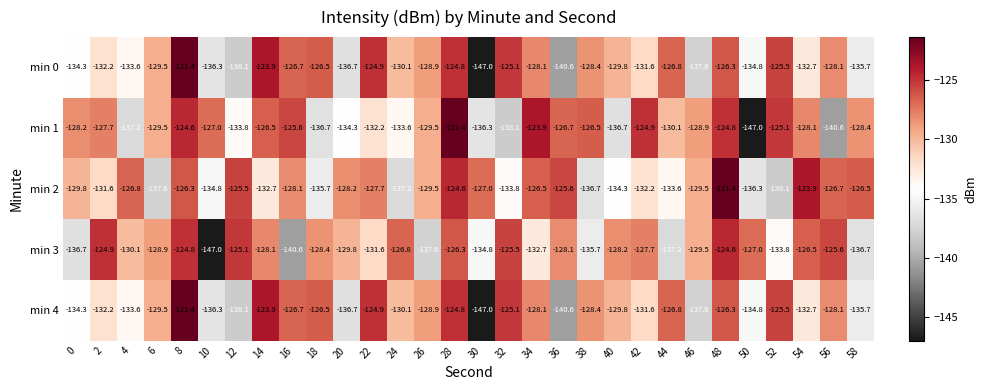

What is the maximum value shown in the chart?

-121.4